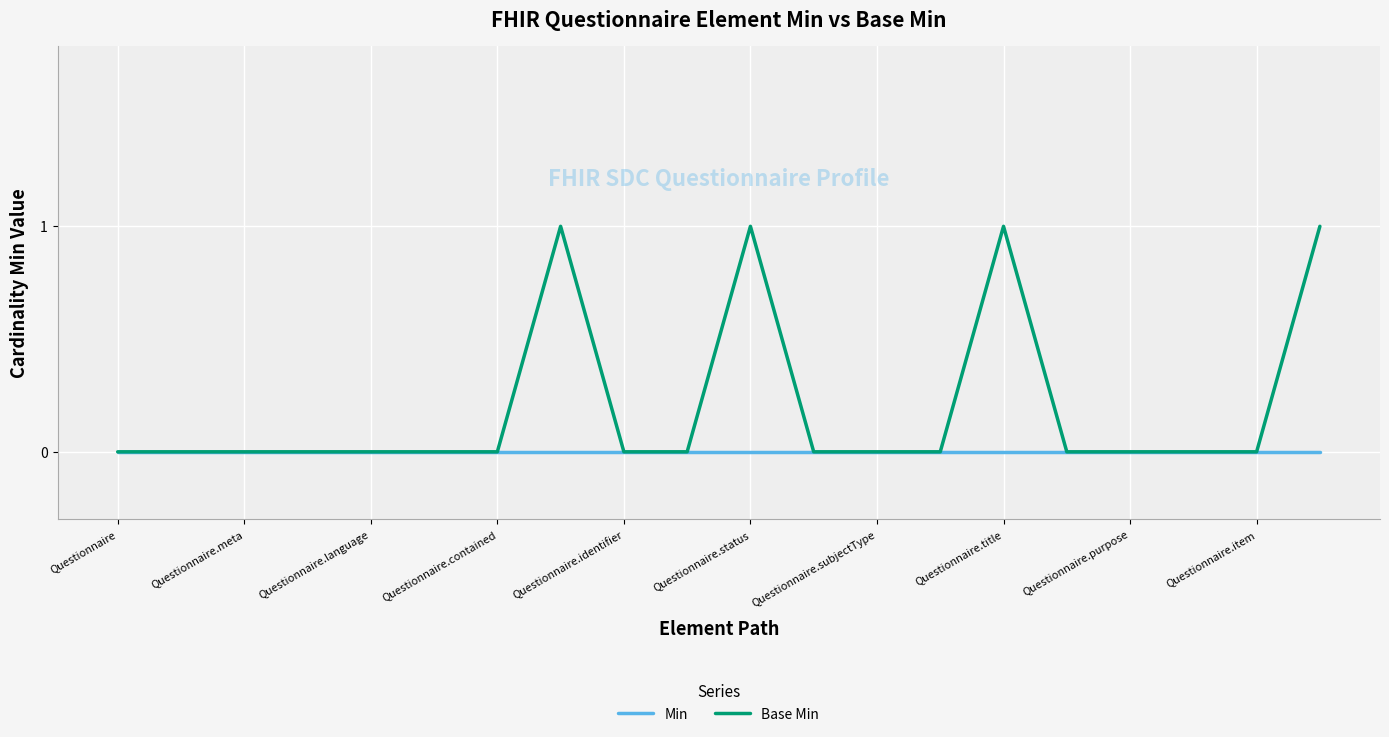

Which series has the largest total across all categories?

Base Min